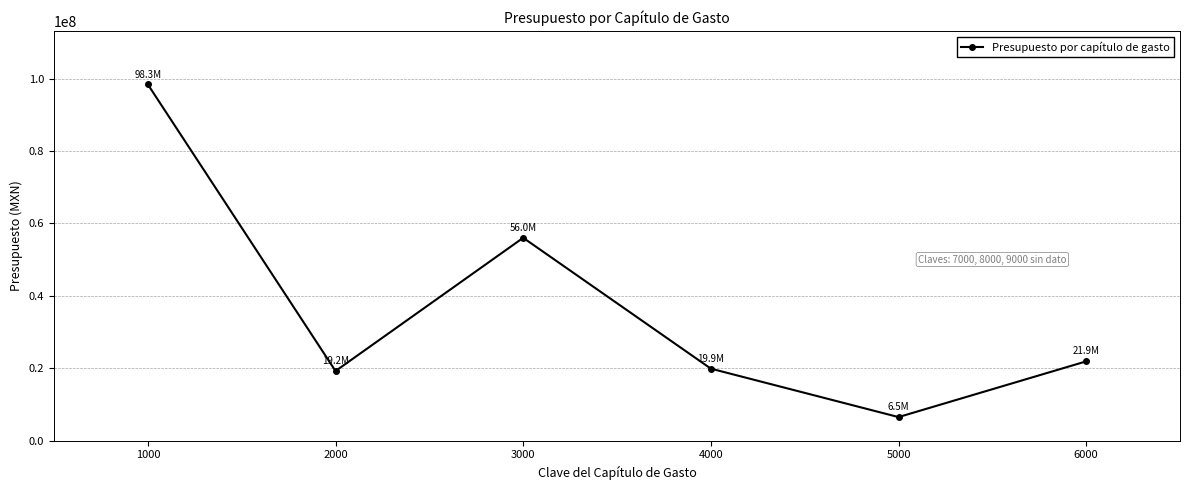

How many data points are above 21877659?

3